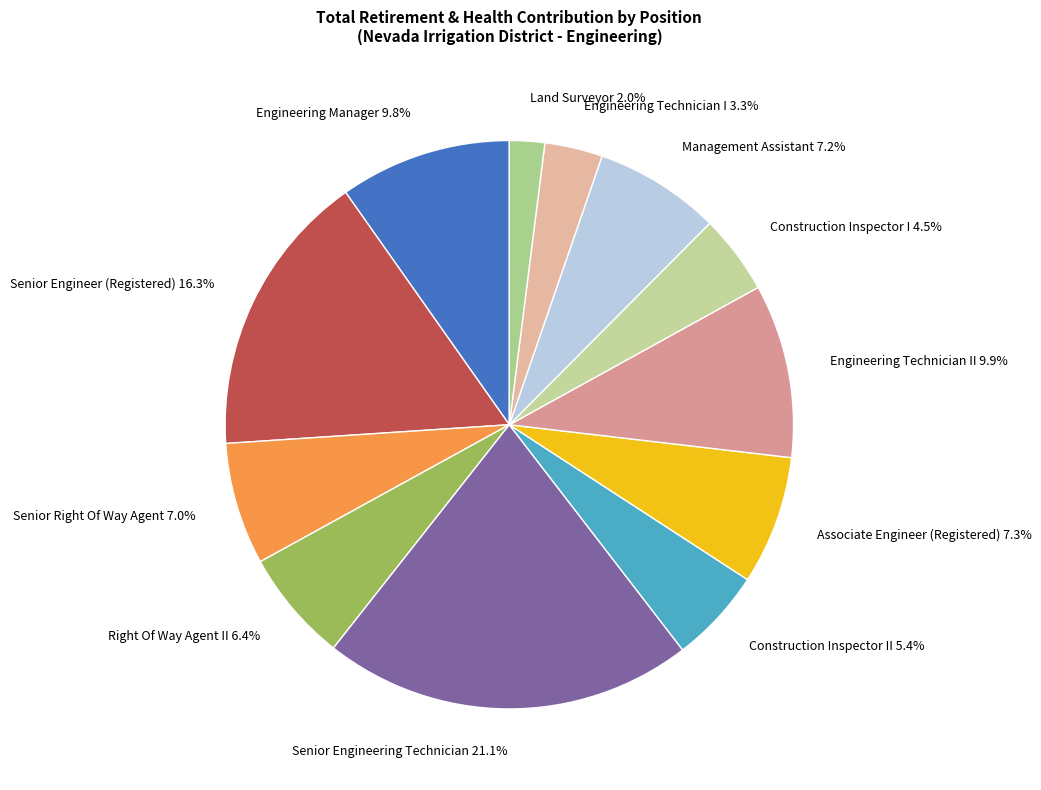

What is the smallest slice in the pie chart?

Land Surveyor